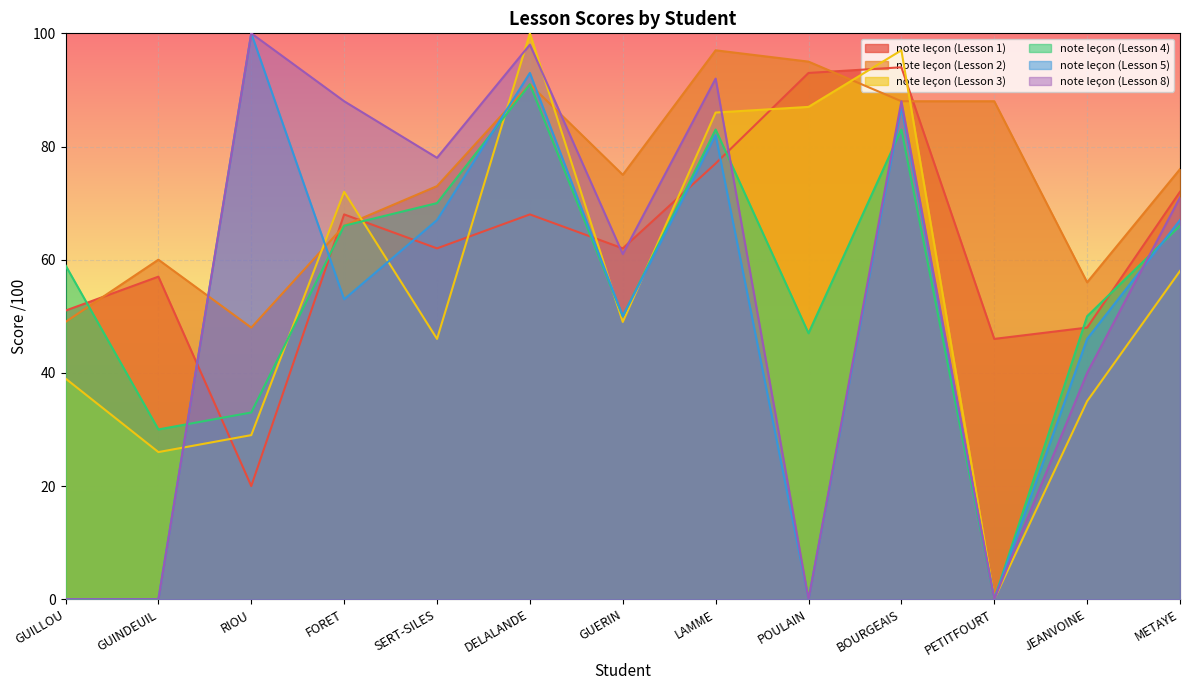

Is the value of note leçon (Lesson 5) at PETITFOURT greater than the value of note leçon (Lesson 3) at SERT-SILES?

No